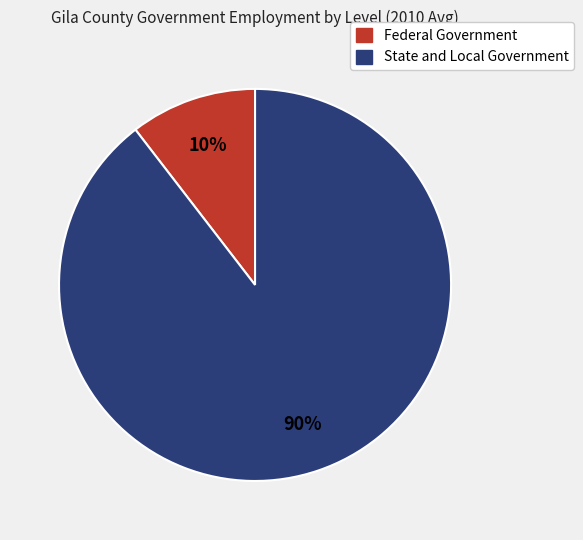

Count the number of slices in the pie.

2